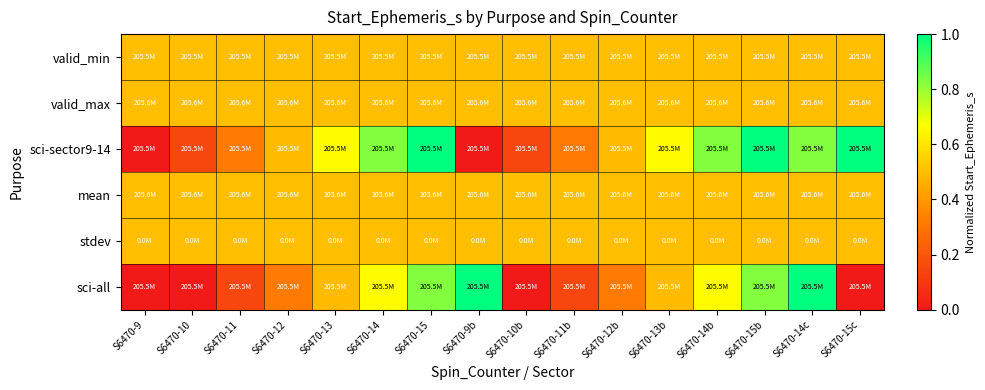

Which category has the lowest value across all series?

S6470-9